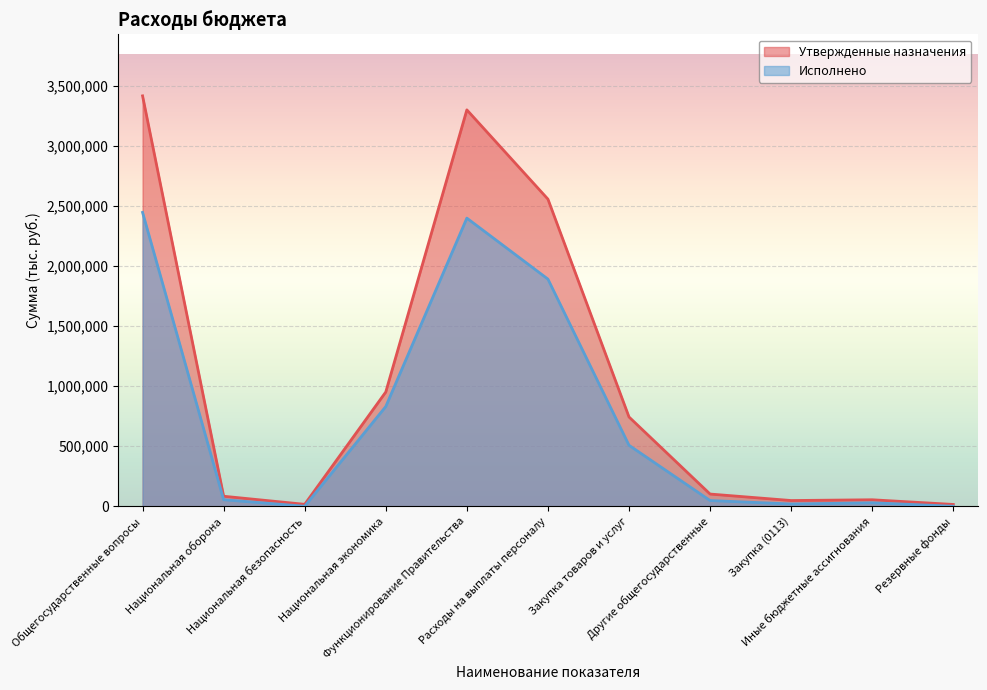

Reading right to left, what are all the values shown in this chart?

Утвержденные назначения: 15000.0	54000.0	47620.0	101620.0	743488.3	2557700.0	3301188.3	951600.0	16000.0	83300.0	3417808.3
Исполнено: 0.0	28863.3	18819.1	47682.4	507806.3	1891795.4	2399601.7	830594.0	0.0	54495.3	2447284.0